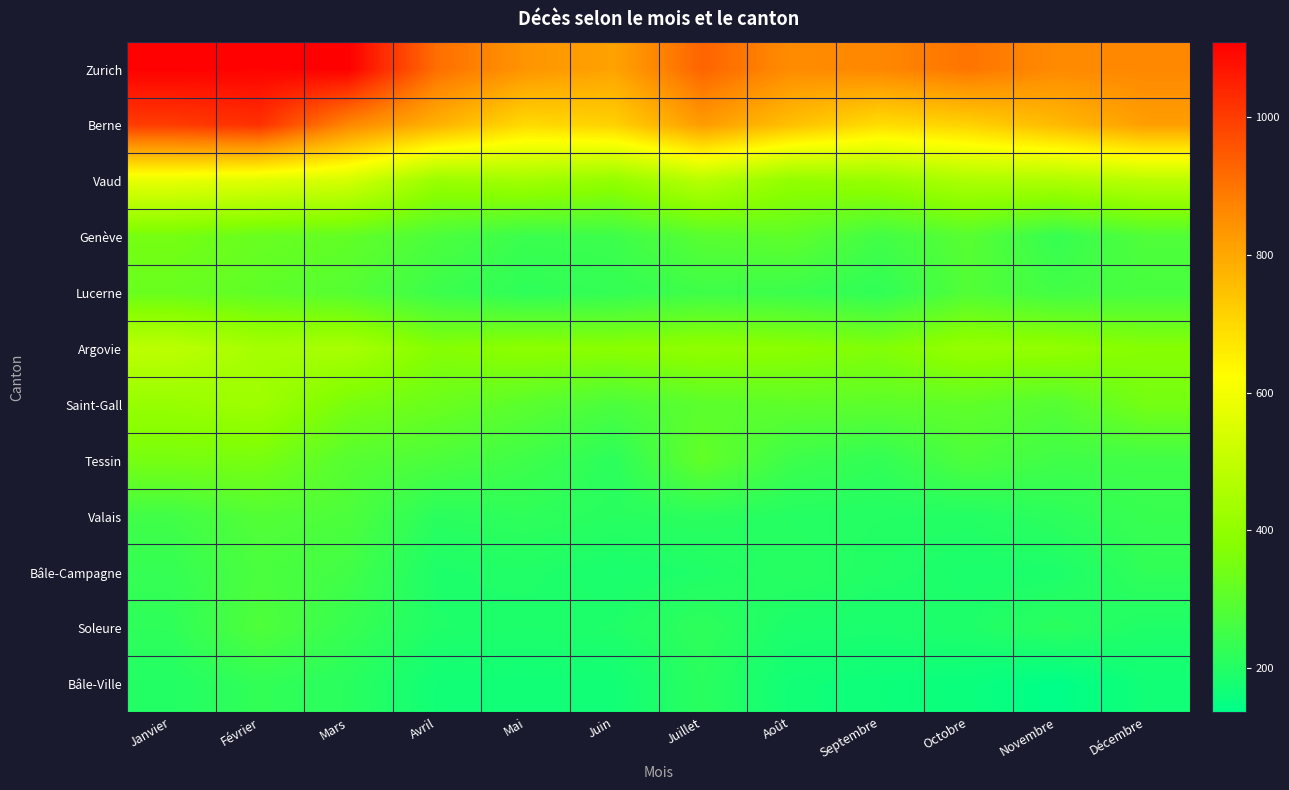

List the series in order of their peak value, lowest first.

Bâle-Ville, Bâle-Campagne, Soleure, Valais, Lucerne, Genève, Tessin, Saint-Gall, Argovie, Vaud, Berne, Zurich